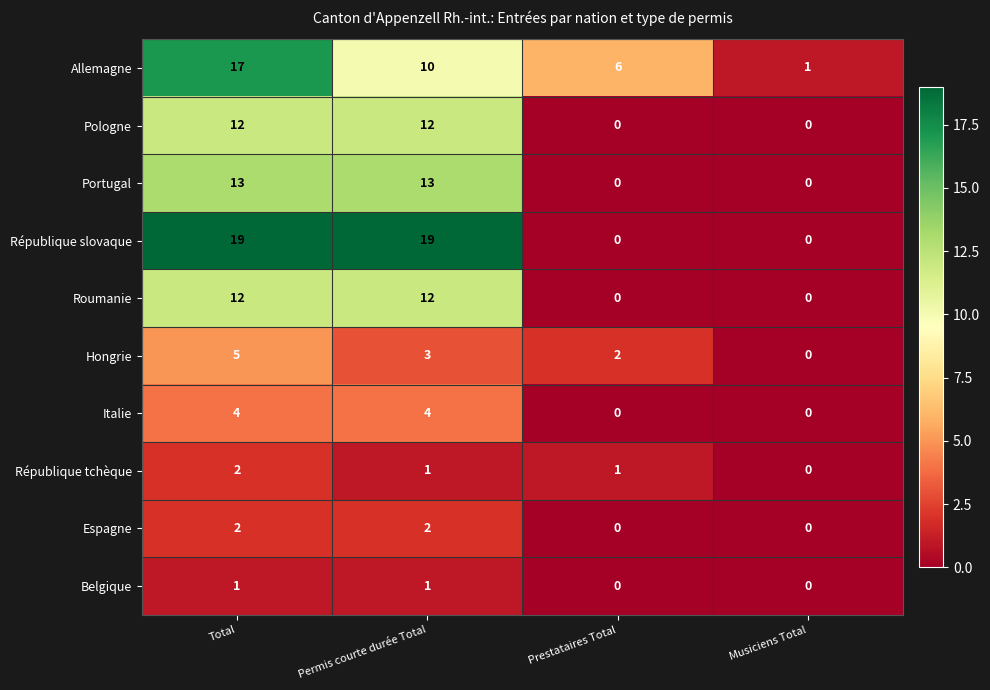

Which series has the widest spread of values?

République slovaque